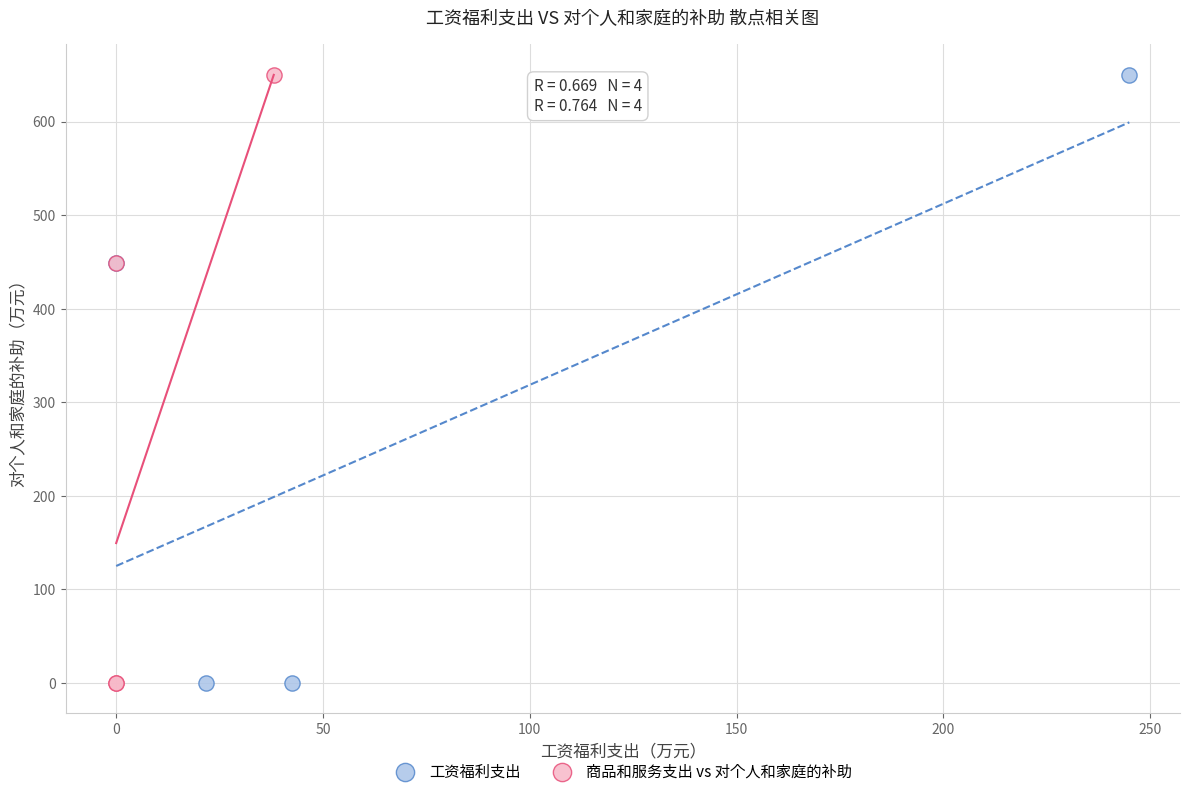

What are all the series names shown in the legend?

工资福利支出, 商品和服务支出 vs 对个人和家庭的补助